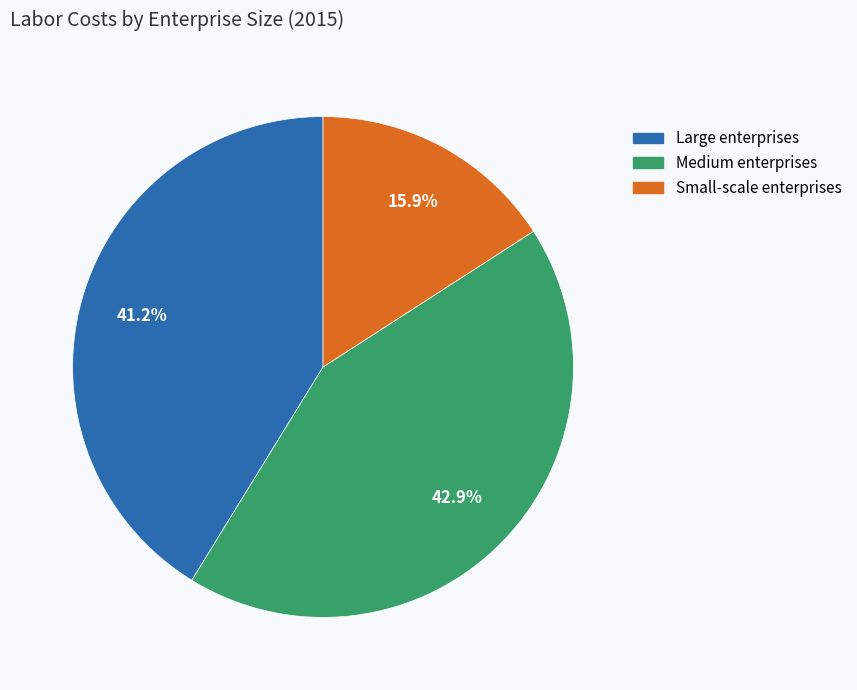

Is it true that Large enterprises is 41% of the pie?

True